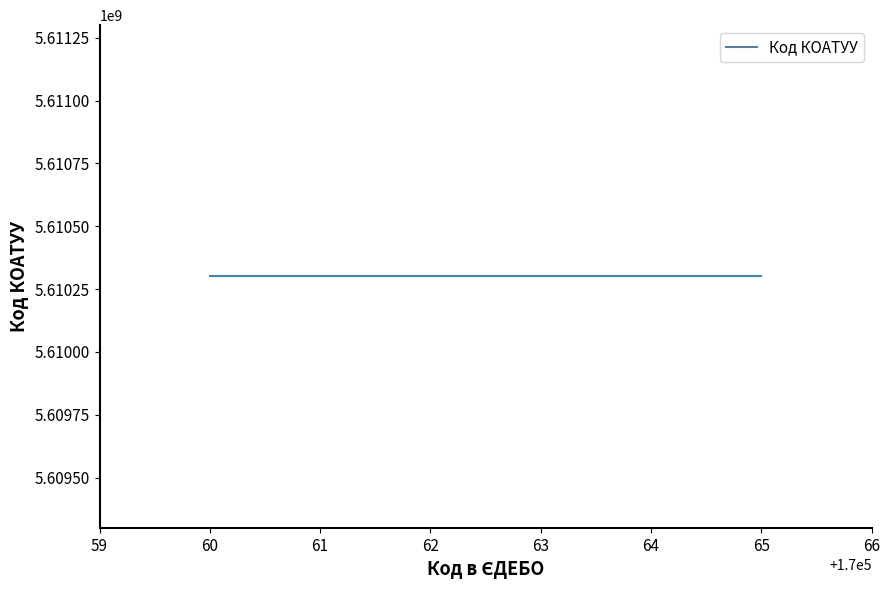

What is the ratio of the value at 170064 to the value at 170062?

1.0